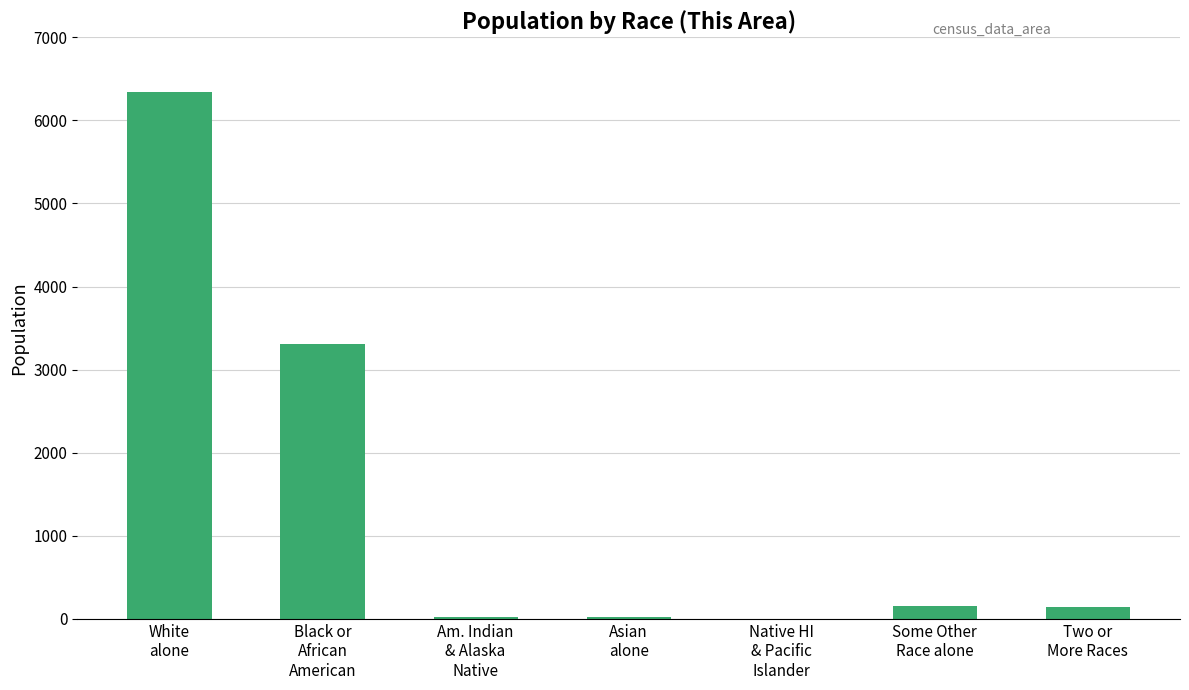

What is the sum of all values?

10012